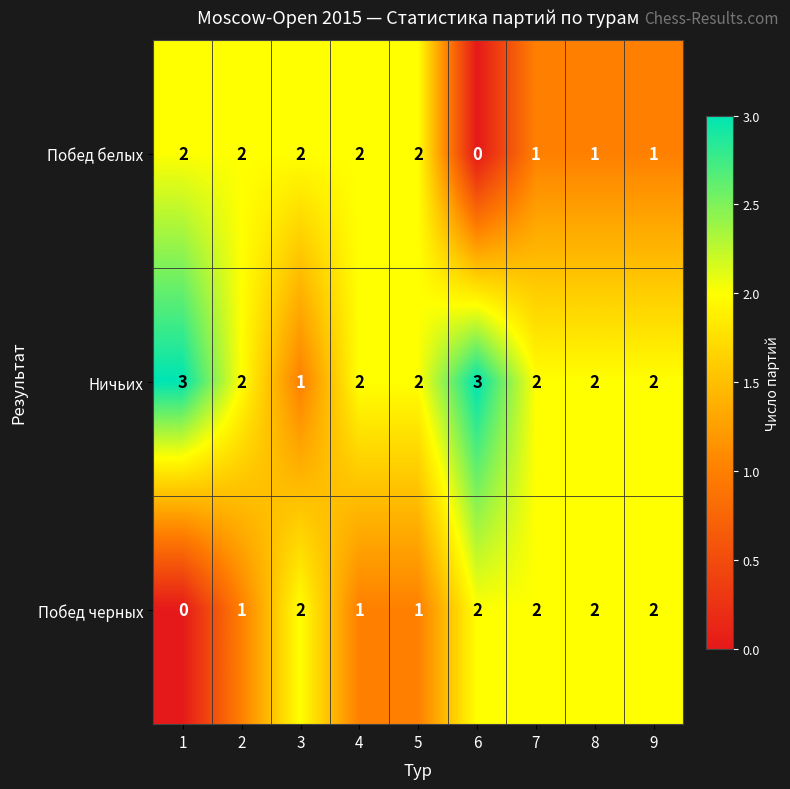

How many data points does each series have?

9